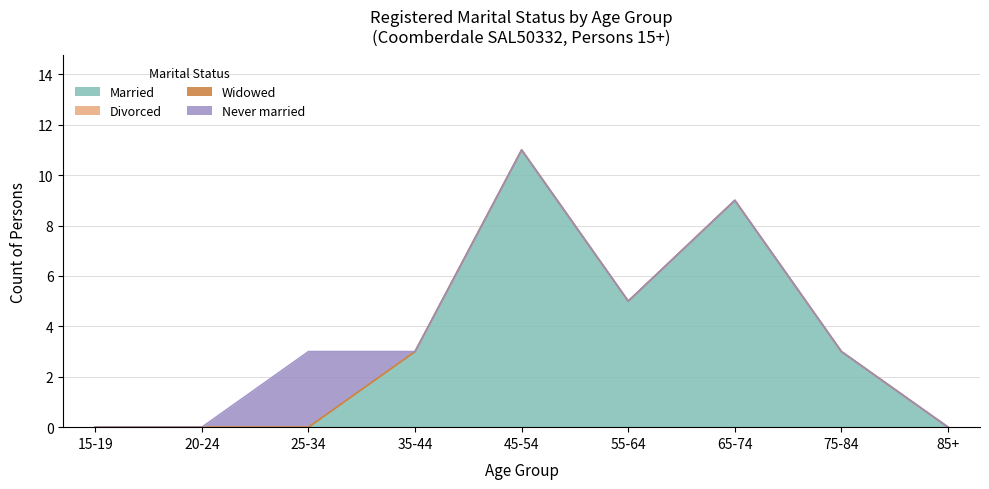

What are all the series names shown in the legend?

Married, Divorced, Widowed, Never married